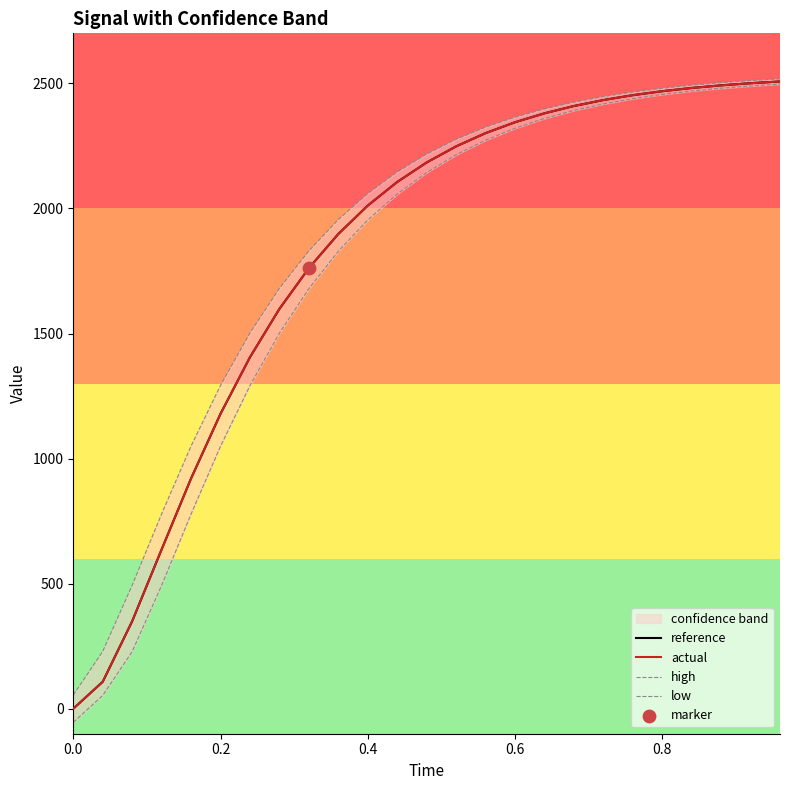

At how many categories does at least one series exceed 79?

24